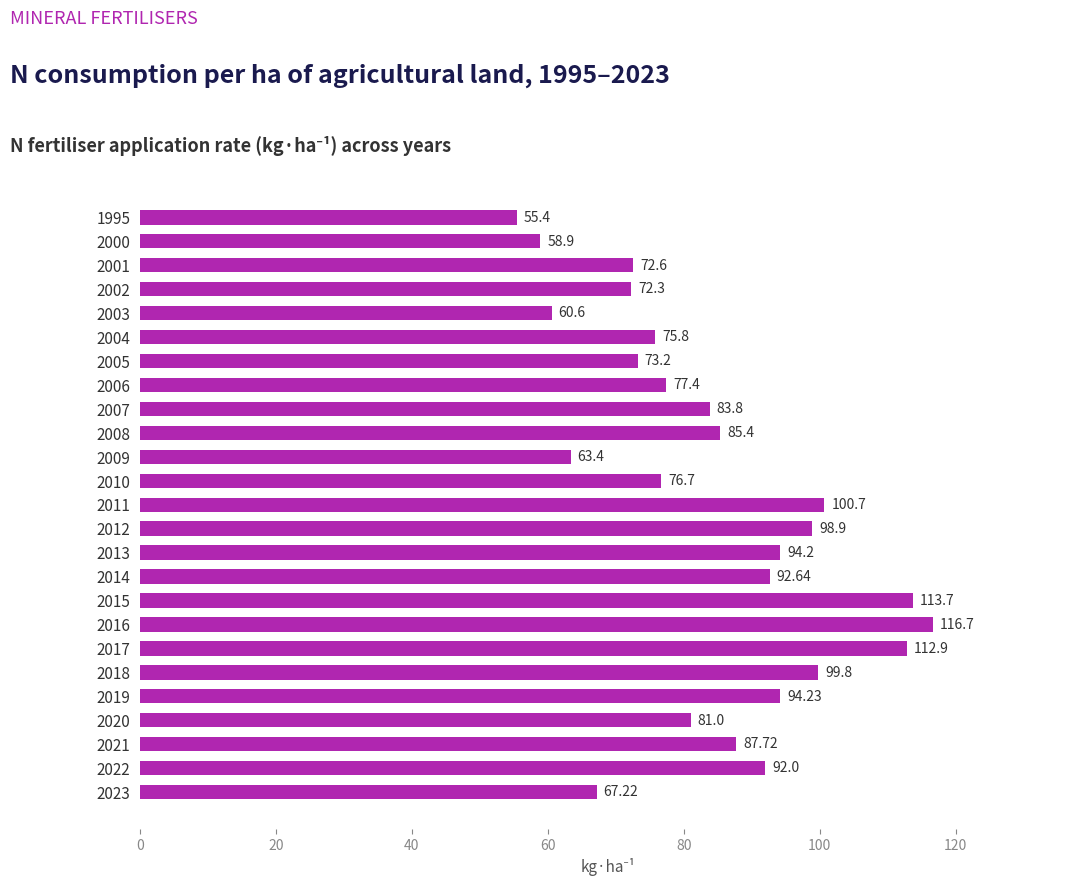

List the labels in order of value, largest first.

2016, 2015, 2017, 2011, 2018, 2012, 2019, 2013, 2014, 2022, 2021, 2008, 2007, 2020, 2006, 2010, 2004, 2005, 2001, 2002, 2023, 2009, 2003, 2000, 1995